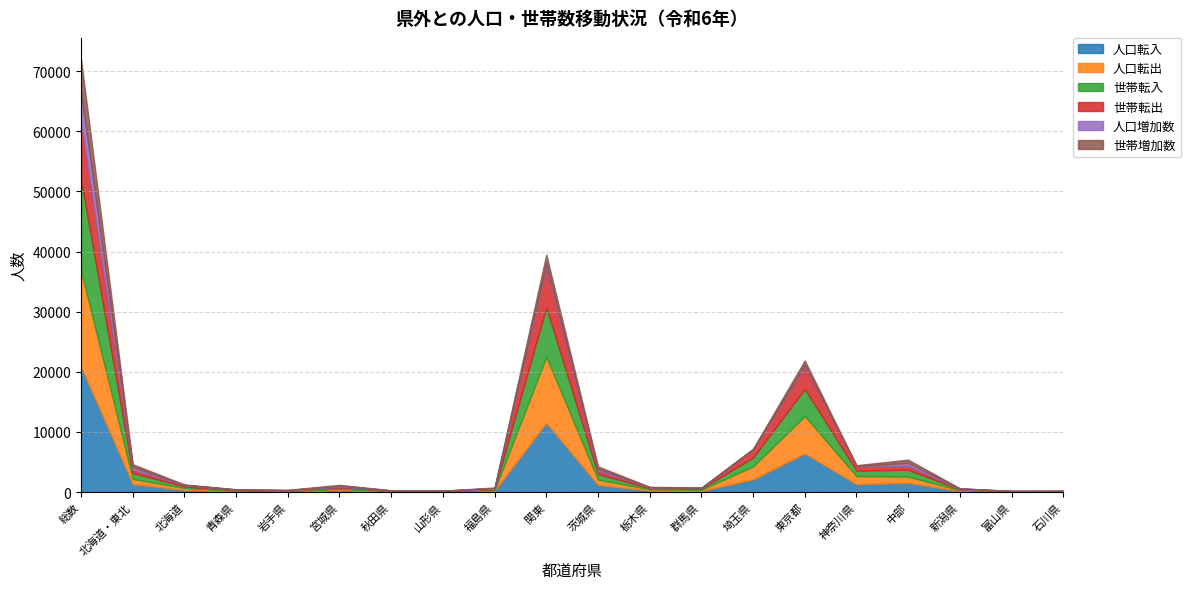

Rank the series by their maximum value, from highest to lowest.

人口転入, 人口転出, 世帯転入, 世帯転出, 世帯増加数, 人口増加数